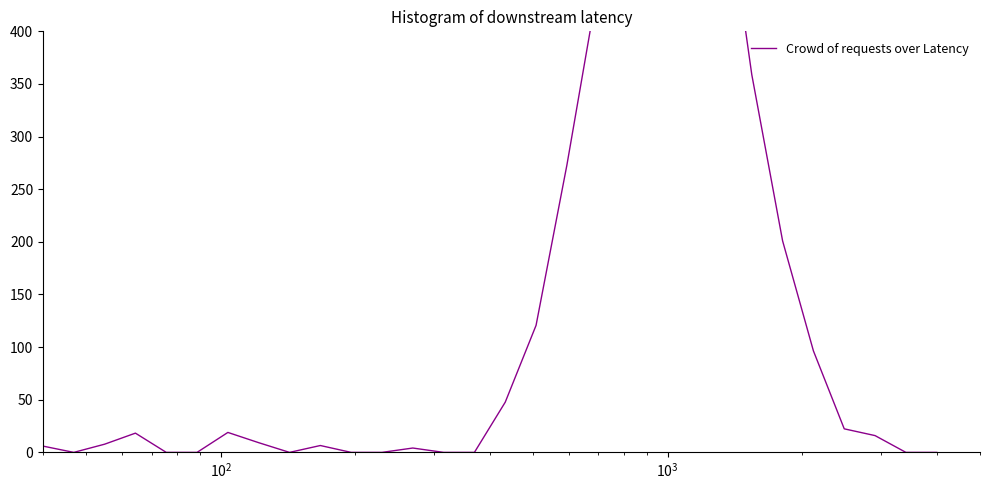

Reading right to left, extract all data points from this chart.

0.0	0.0	15.9	22.4	96.4	200.9	358.8	566.6	704.4	751.4	615.5	441.8	272.9	120.7	47.7	0.0	0.0	4.1	0.0	0.0	6.5	0.0	9.2	19.0	0.0	0.0	18.3	7.8	0.0	6.0